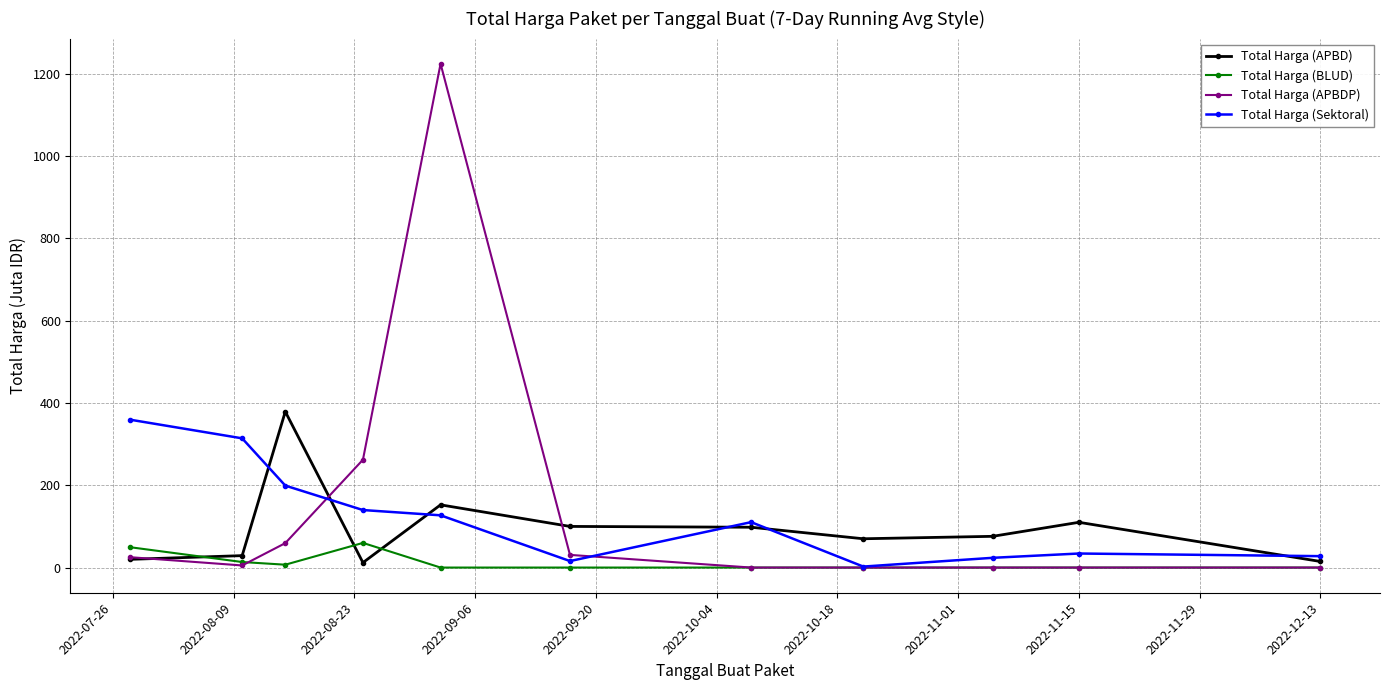

What is the value of the Total Harga (APBD) point at the 5th from the left?

152.5